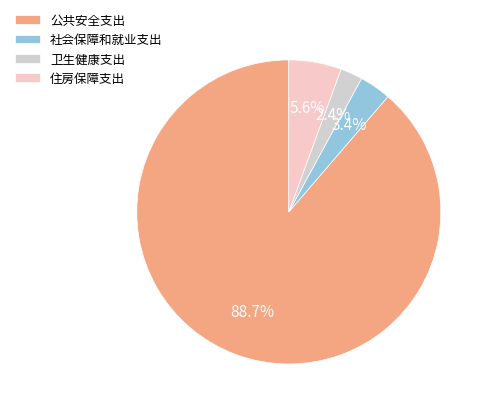

Does 公共安全支出 represent more than half of the total?

Yes